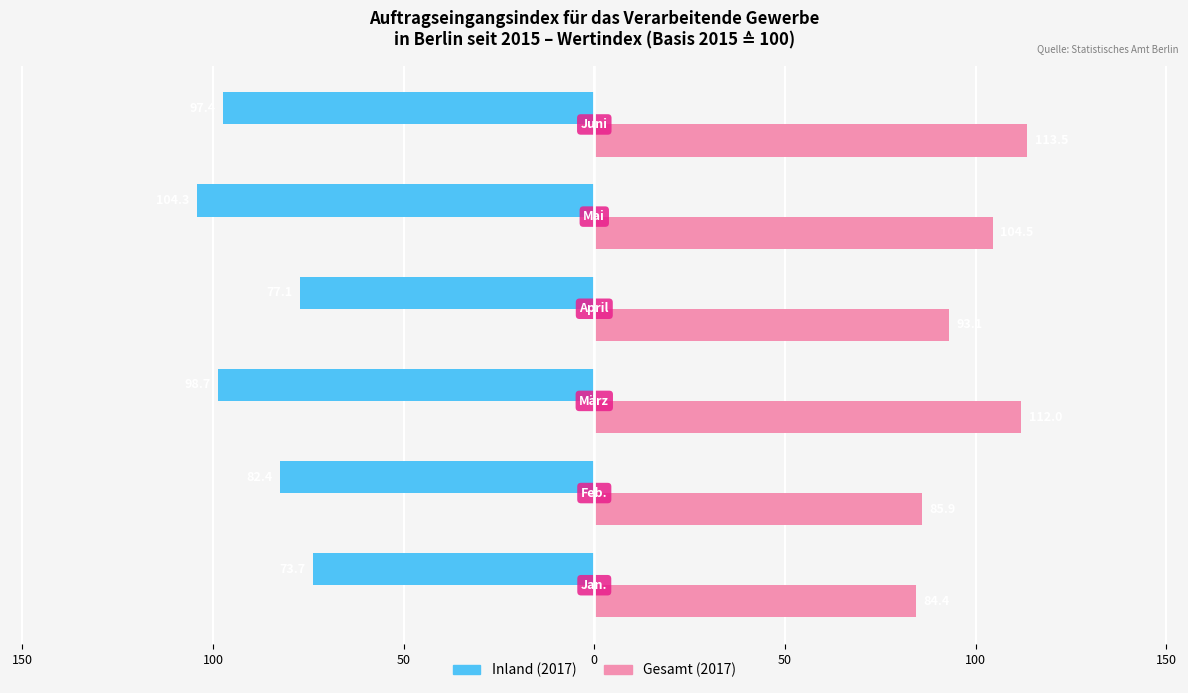

What is the maximum value for Gesamt (2017)?

113.5